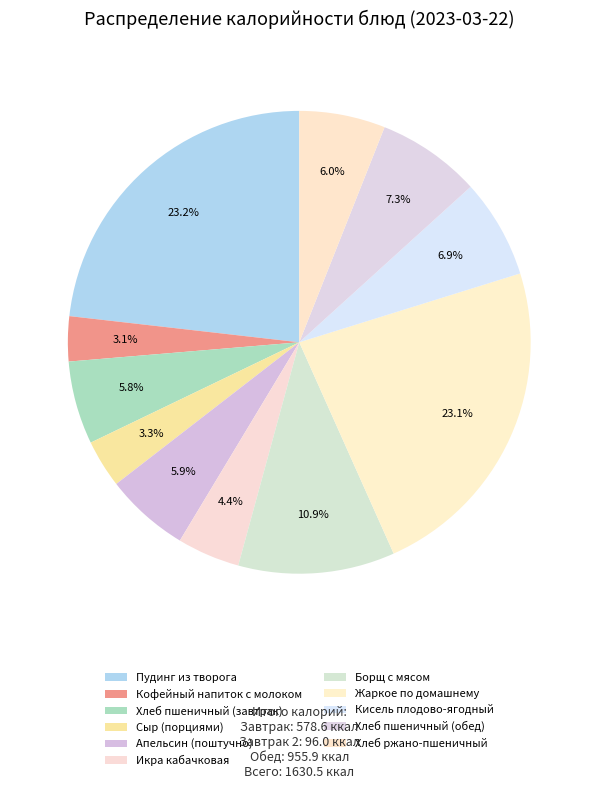

Is the sum of Сыр (порциями) and Хлеб пшеничный (завтрак) greater than half?

No